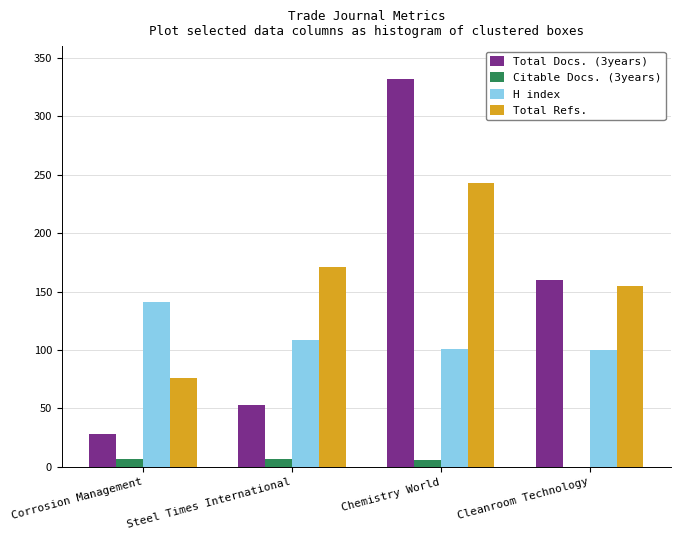

Which series has the largest total across all categories?

Total Refs.